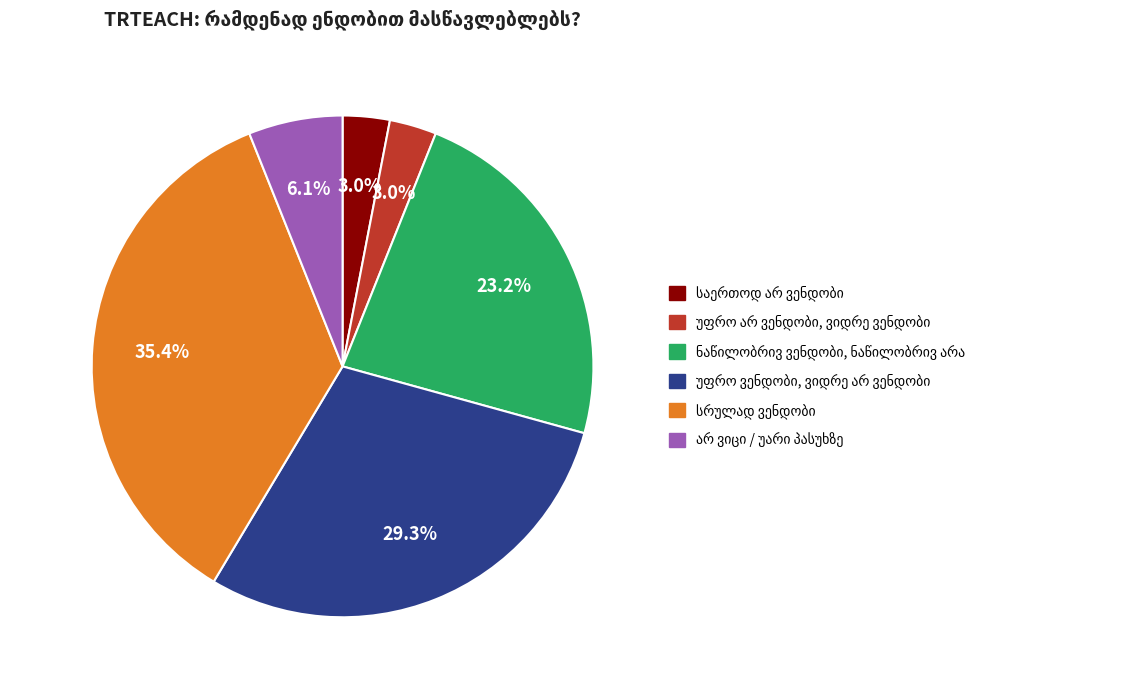

Does any single category account for the majority?

No